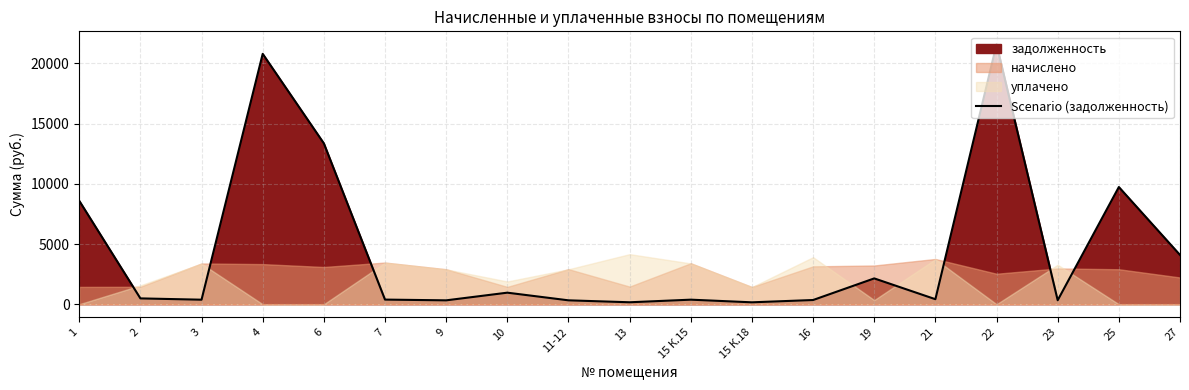

The chart shows a value of 21579.2 at 22. True or false?

True